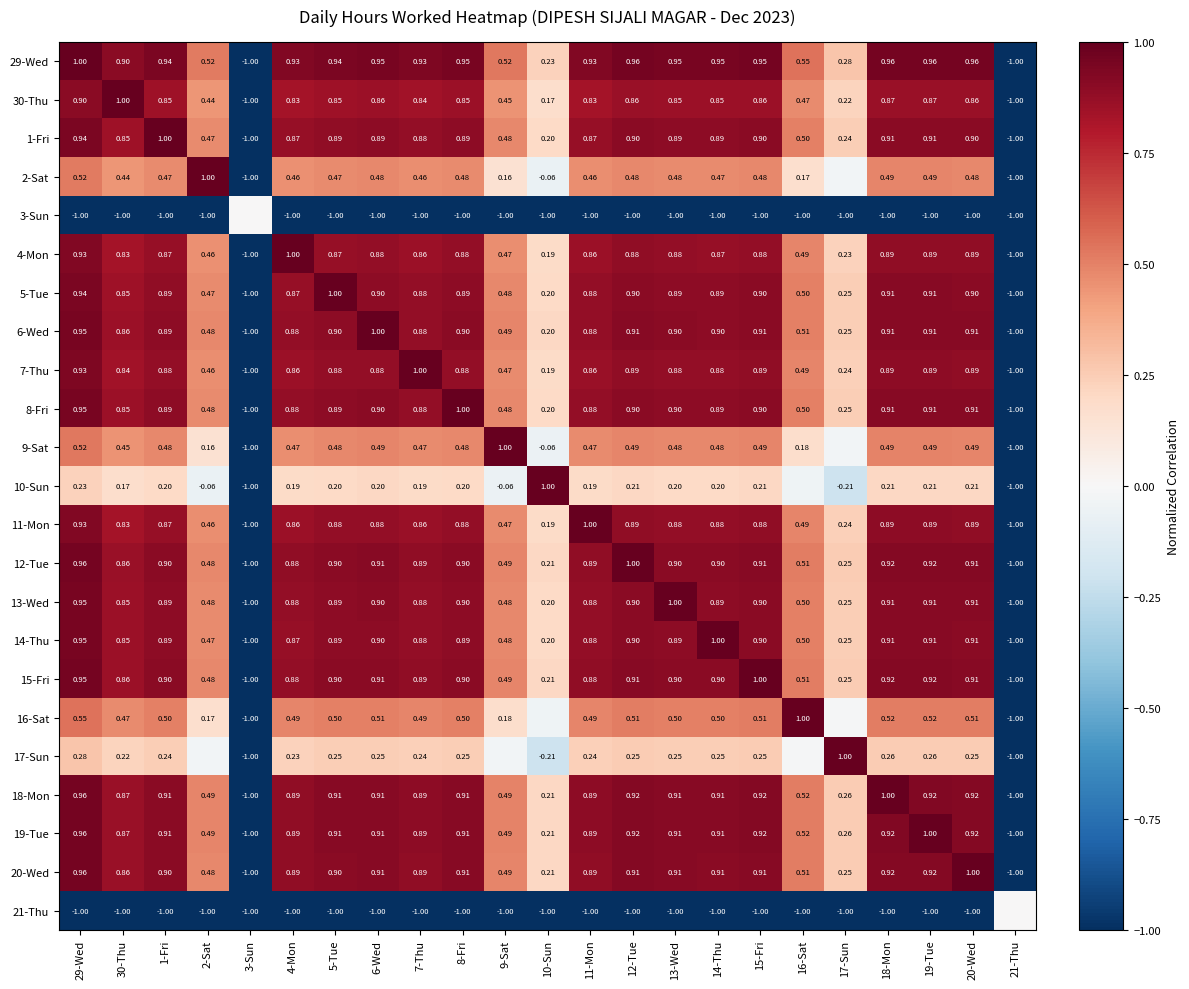

At how many categories does at least one series exceed 0?

21